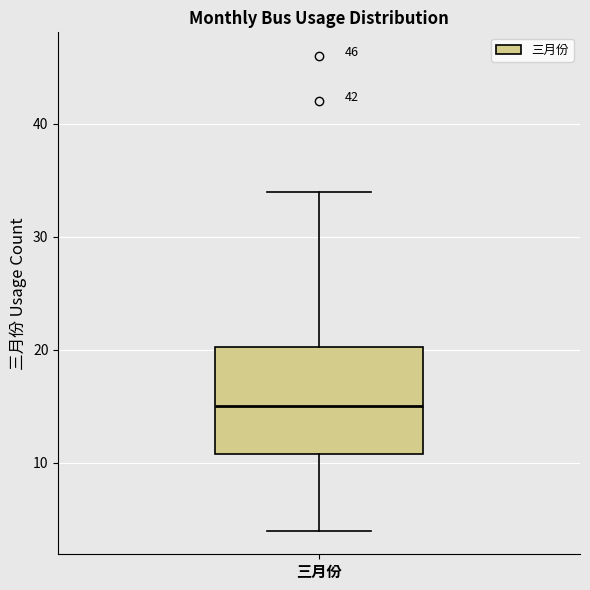

Where is the upper edge of the box for 三月份 on the y-axis? The values are not printed on the chart, so give them approximately, as read against the axis.

20